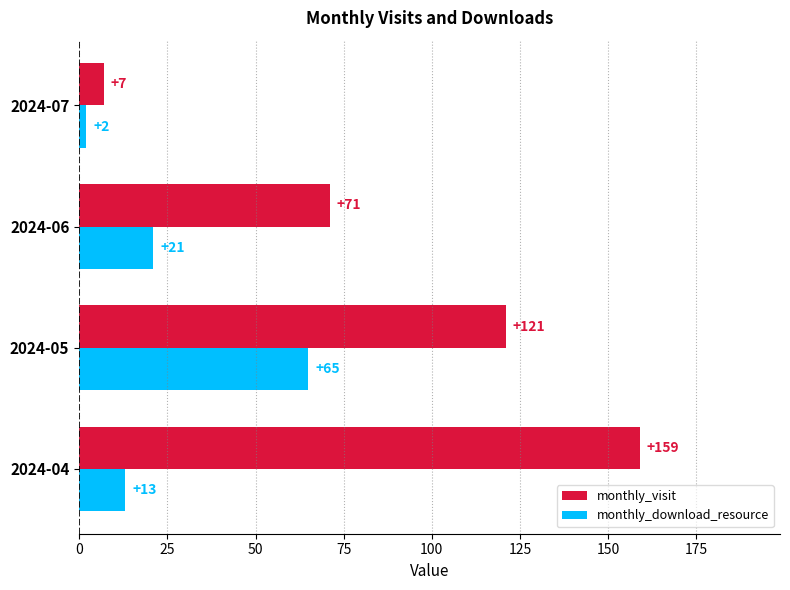

True or false: monthly_download_resource has a value of 14 at 2024-05.

False